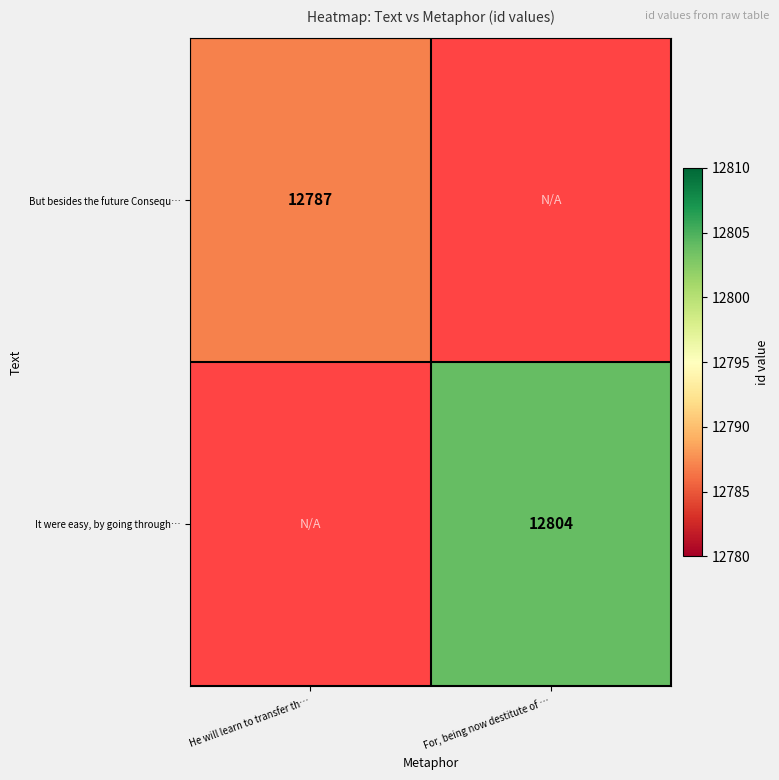

At how many categories does at least one series exceed 12789?

1